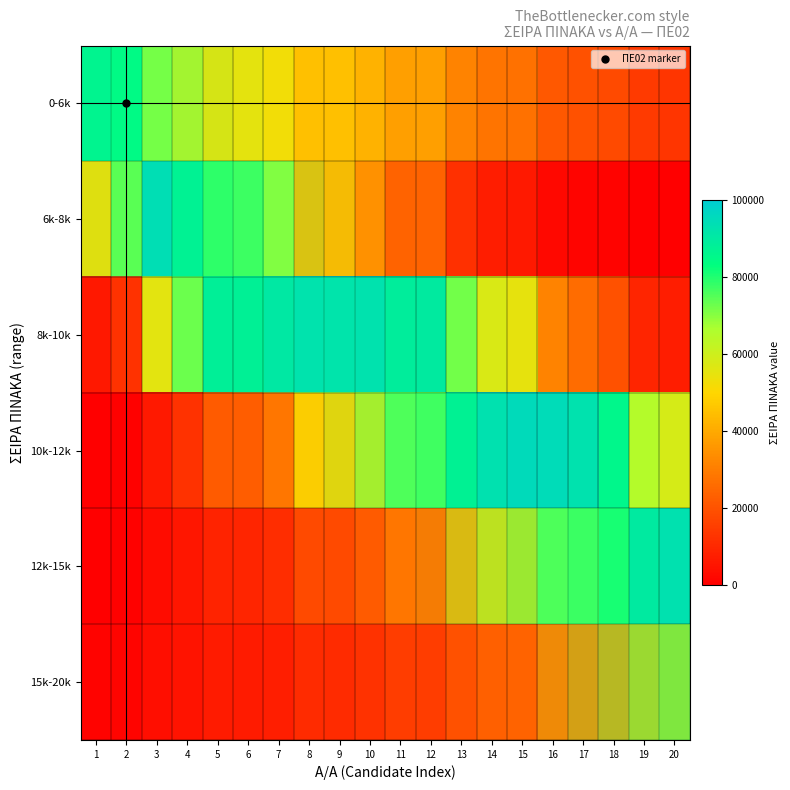

Is the value of row_2 at 15 greater than the value of row_5 at 7?

Yes